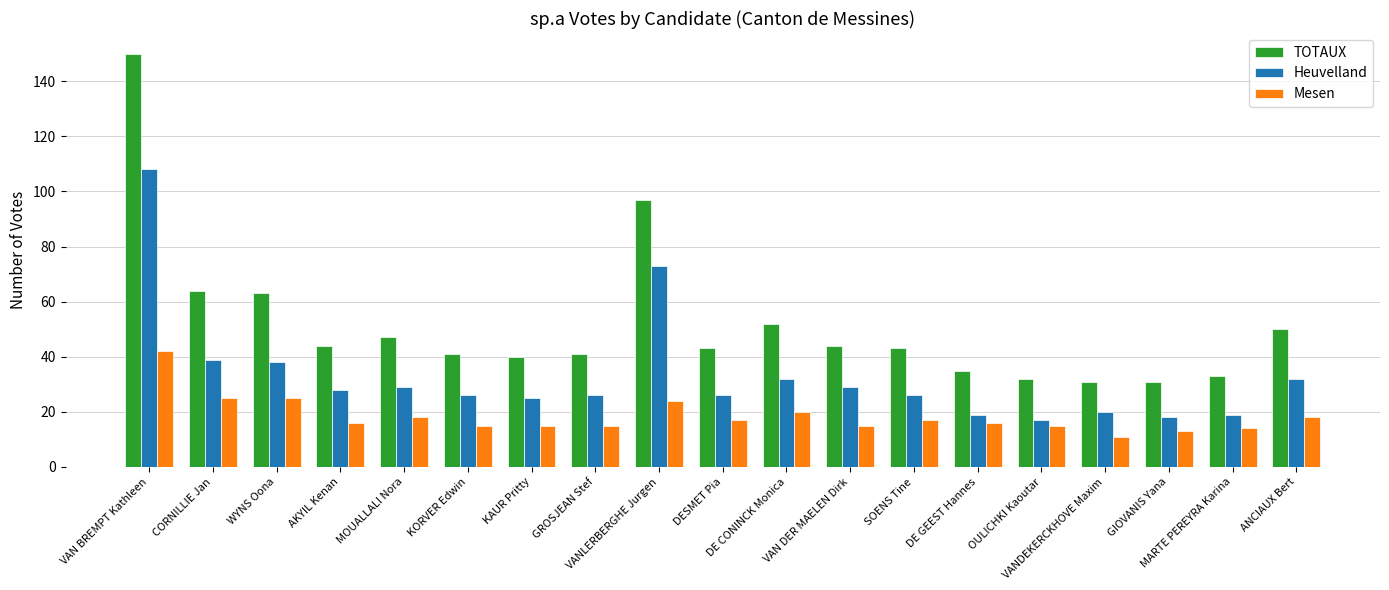

How many categories are shown in the chart?

19